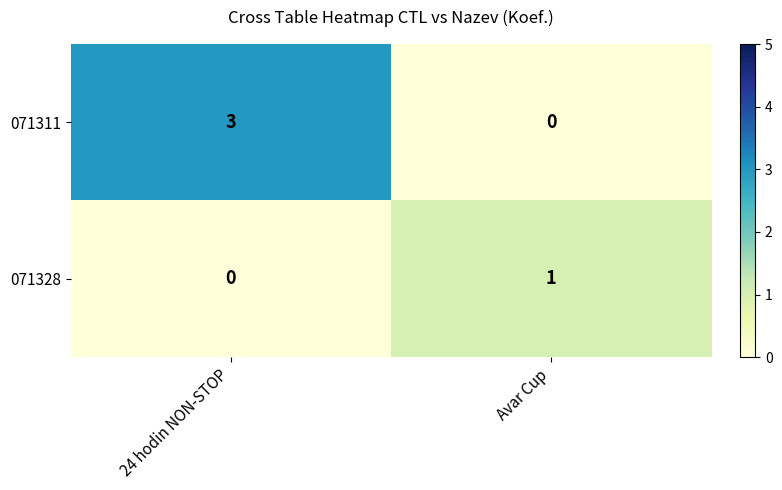

Which series has the largest total across all categories?

071311